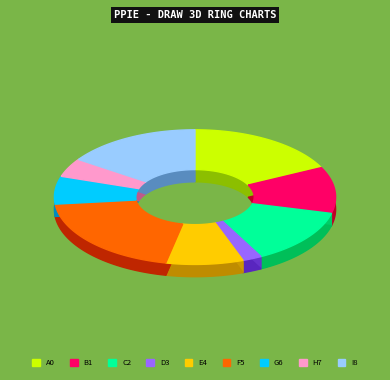

How many segments does this pie chart have?

9